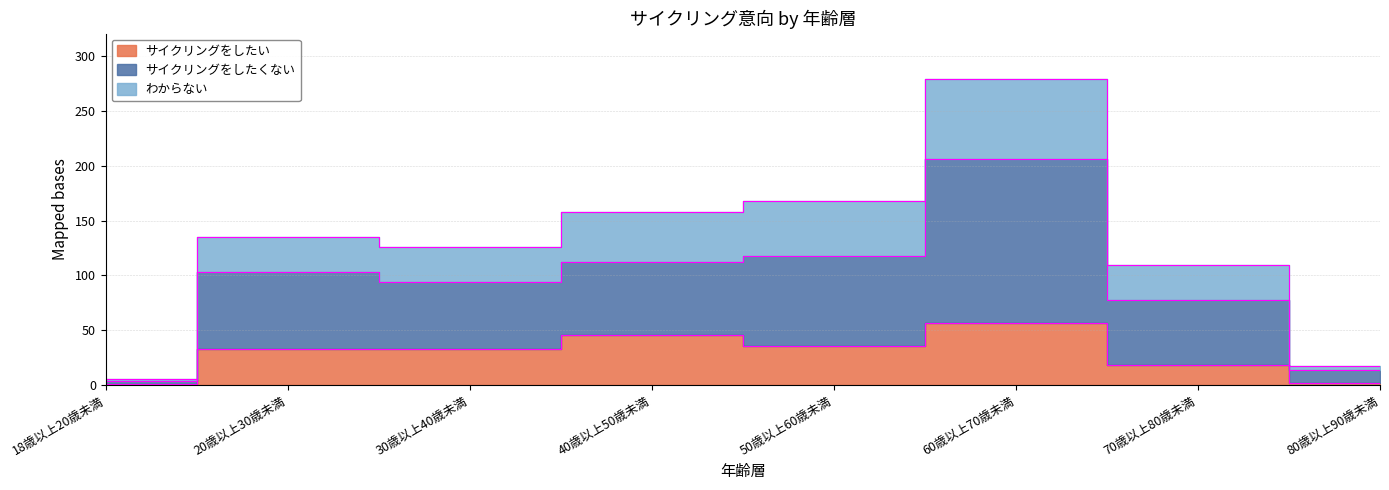

True or false: サイクリングをしたくない has more than 1 points higher than both neighbors.

True